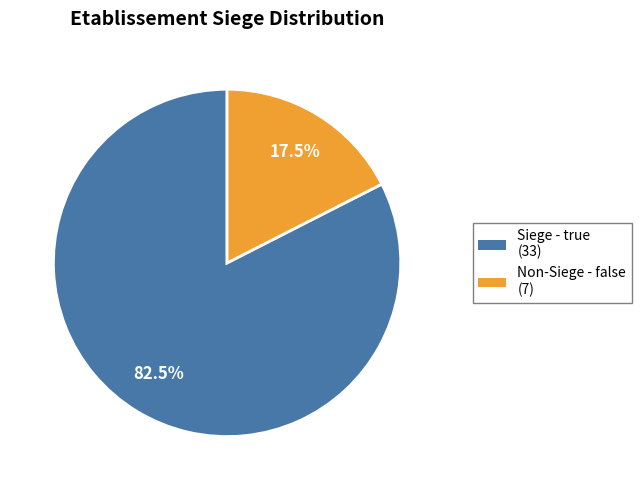

Is there a majority slice in this chart?

Yes